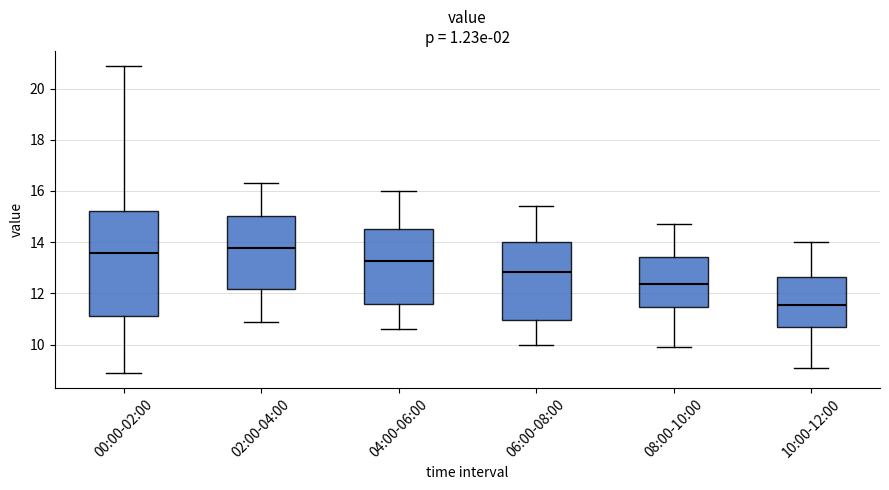

Where does the lower whisker of the box for 00:00-02:00 end on the y-axis? The values are not printed on the chart, so give them approximately, as read against the axis.

9.0